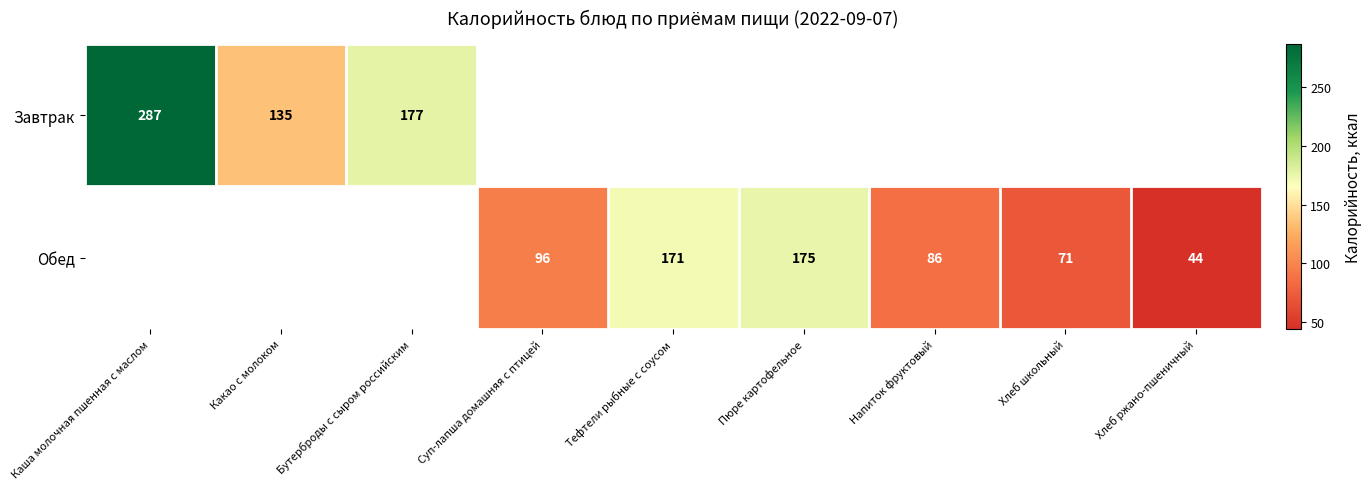

Is it true that Завтрак equals 60 at Какао с молоком?

False